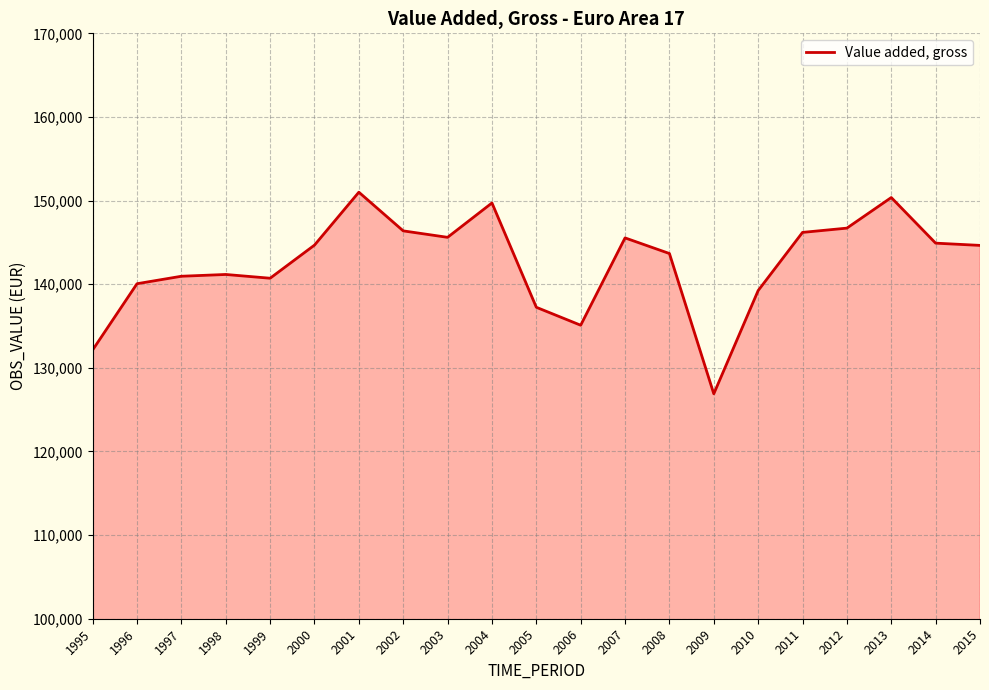

What is the difference between the maximum and minimum values?

24109.3